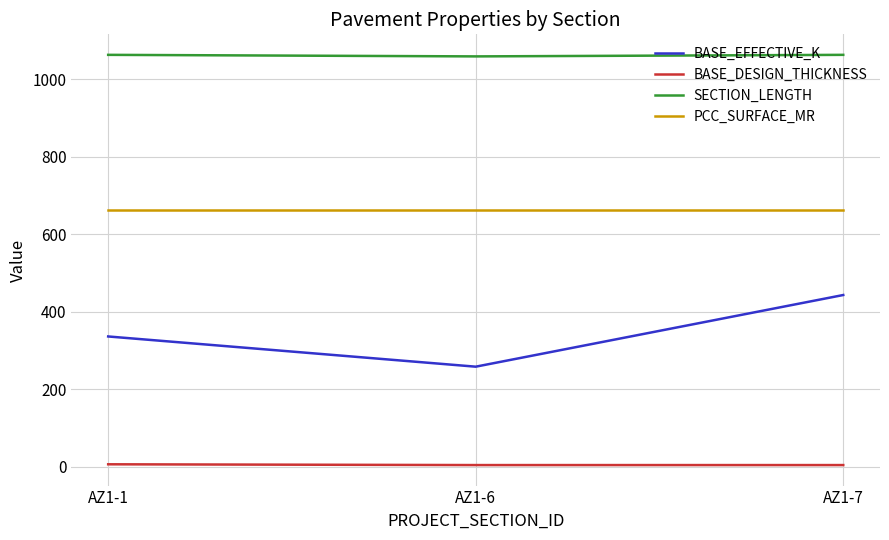

How many lines are shown in the chart?

4